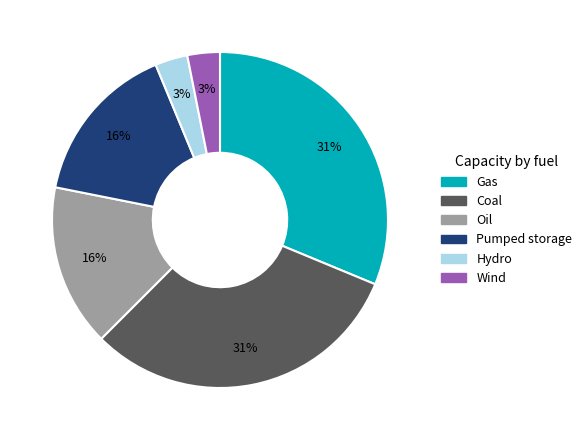

Does any single category account for the majority?

No